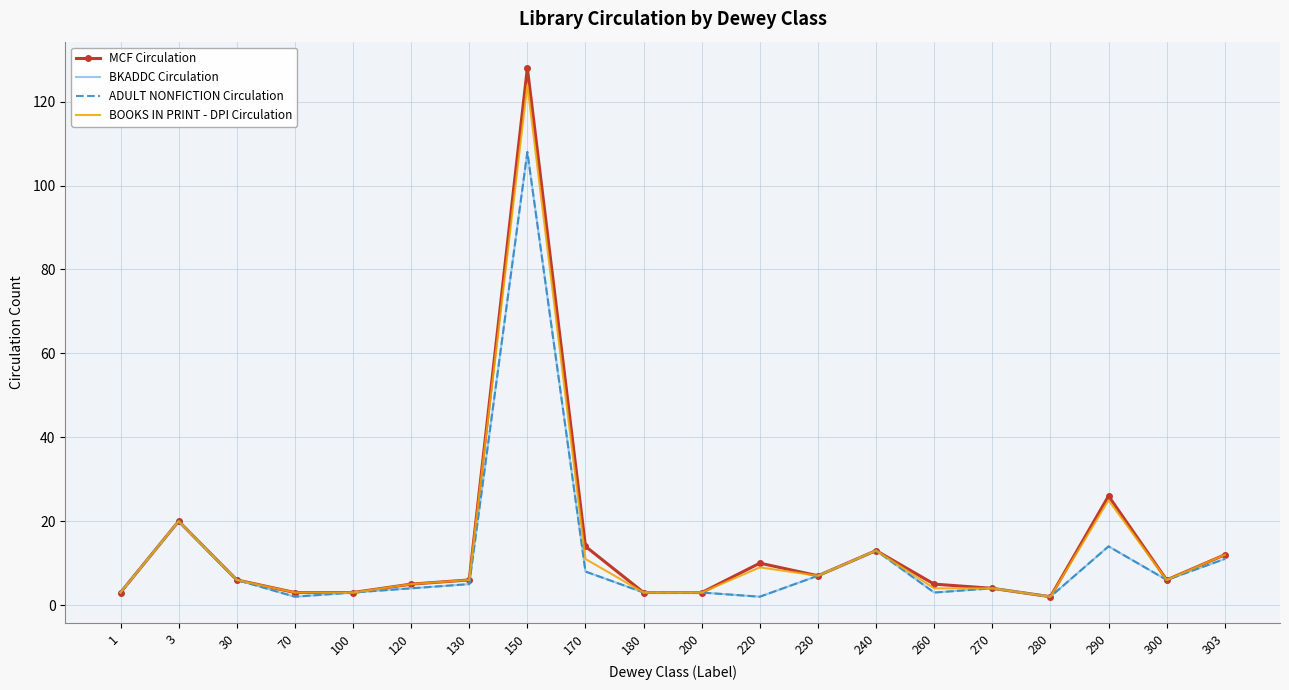

Reading right to left, extract all data points from this chart.

MCF Circulation: 12	6	26	2	4	5	13	7	10	3	3	14	128	6	5	3	3	6	20	3
BKADDC Circulation: 11	6	14	2	4	3	13	7	2	3	3	8	108	5	4	3	2	6	20	3
ADULT NONFICTION Circulation: 11	6	14	2	4	3	13	7	2	3	3	8	108	5	4	3	2	6	20	3
BOOKS IN PRINT - DPI Circulation: 12	6	25	2	4	4	13	7	9	3	3	11	124	6	5	3	3	6	20	3